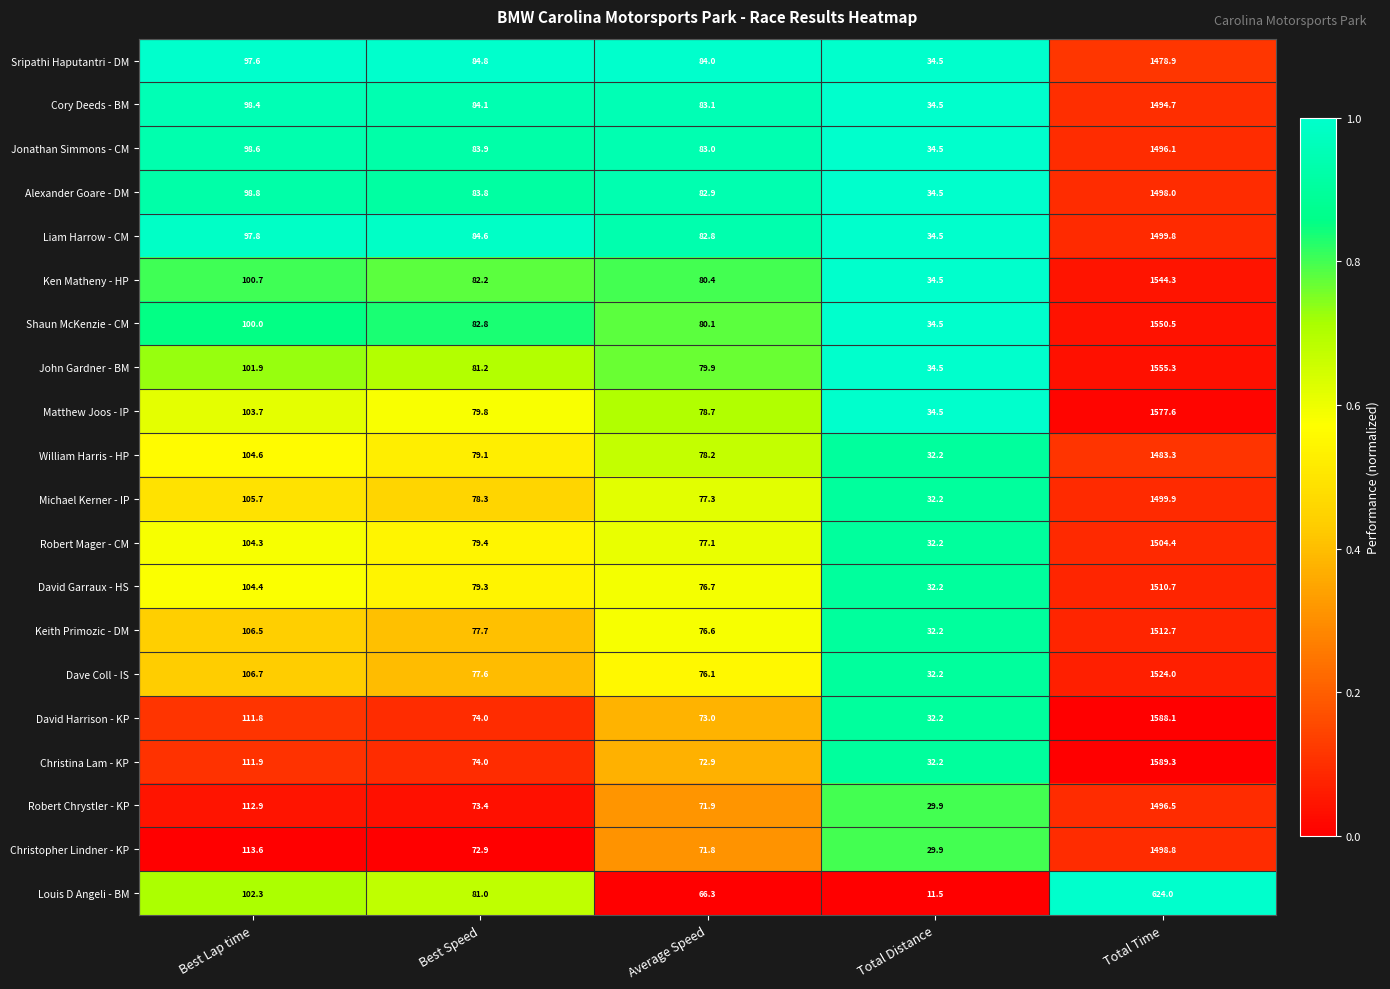

Is it true that John Gardner - BM equals 34.5 at Total Distance?

True